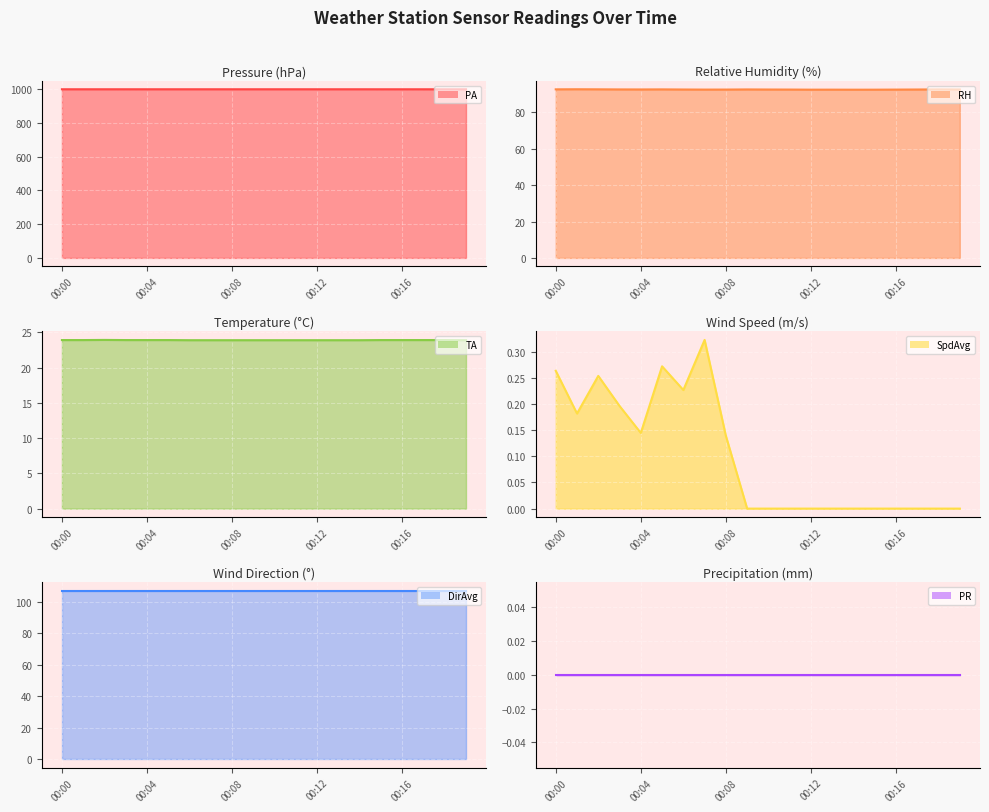

True or false: TA and RH intersect in this chart.

False